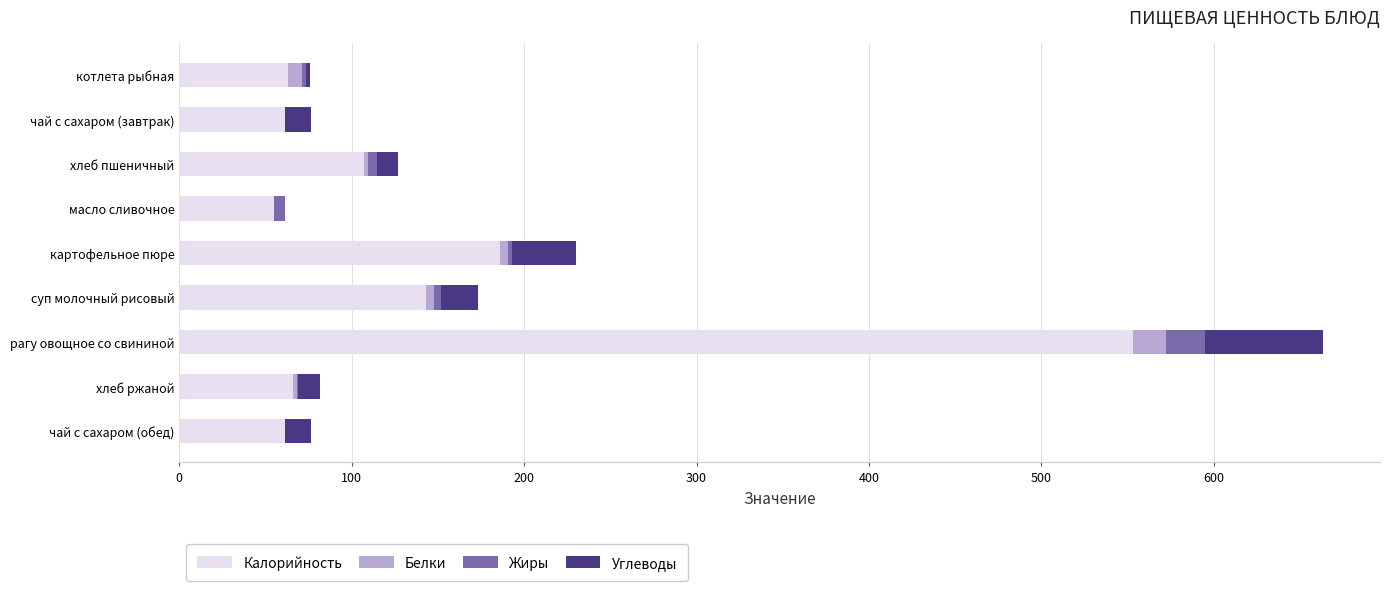

At which category is the sum across all series the highest?

рагу овощное со свининой